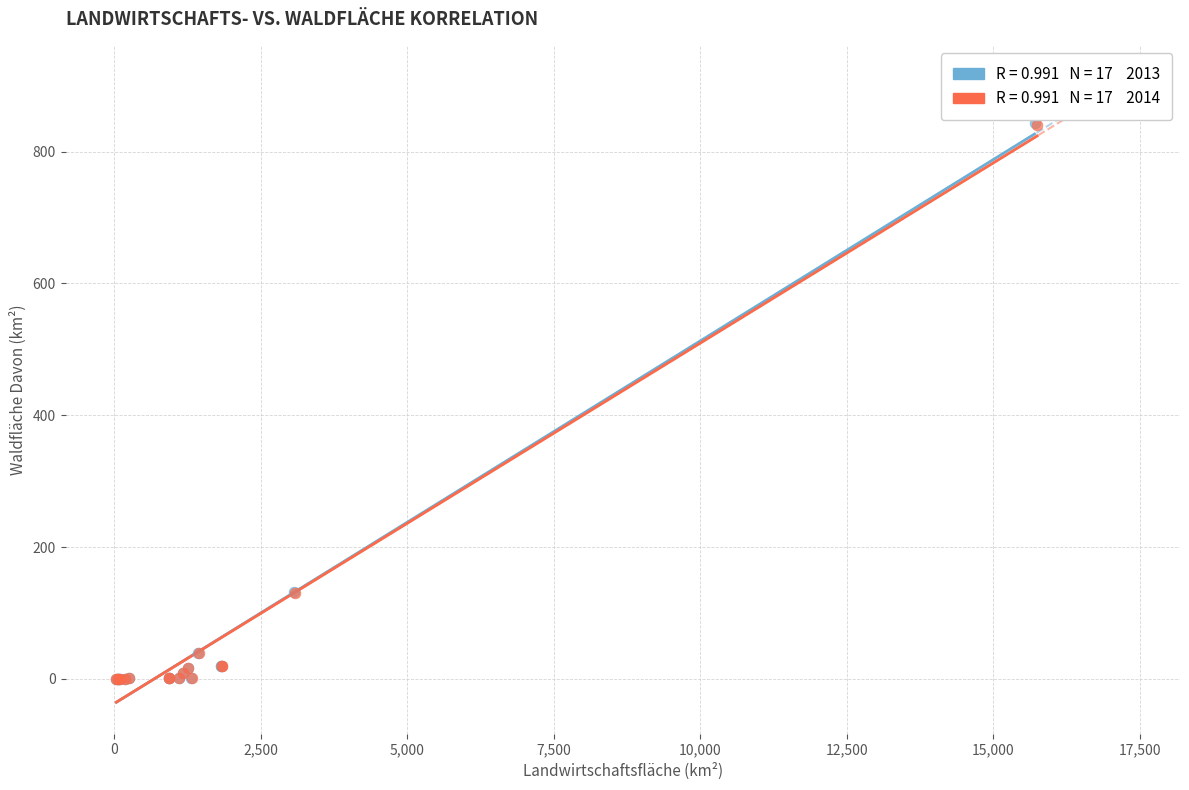

Which series has the widest spread of Y values?

2013